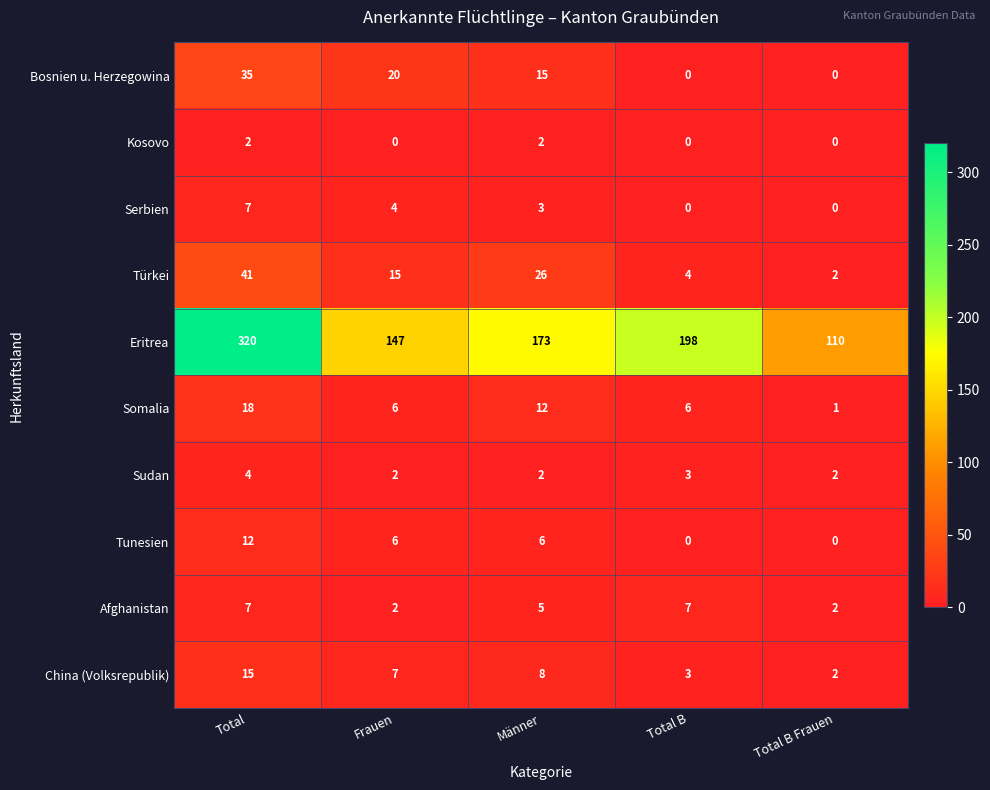

Is it true that Bosnien u. Herzegowina equals 48 at Total?

False